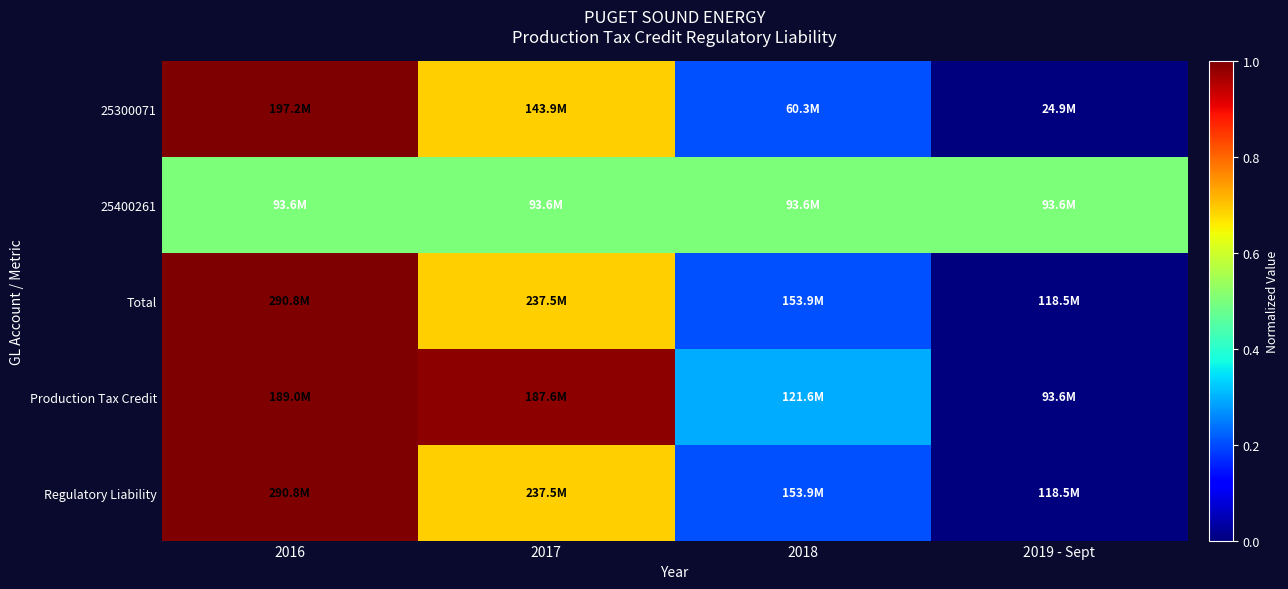

Which category has the highest value across all series?

2016